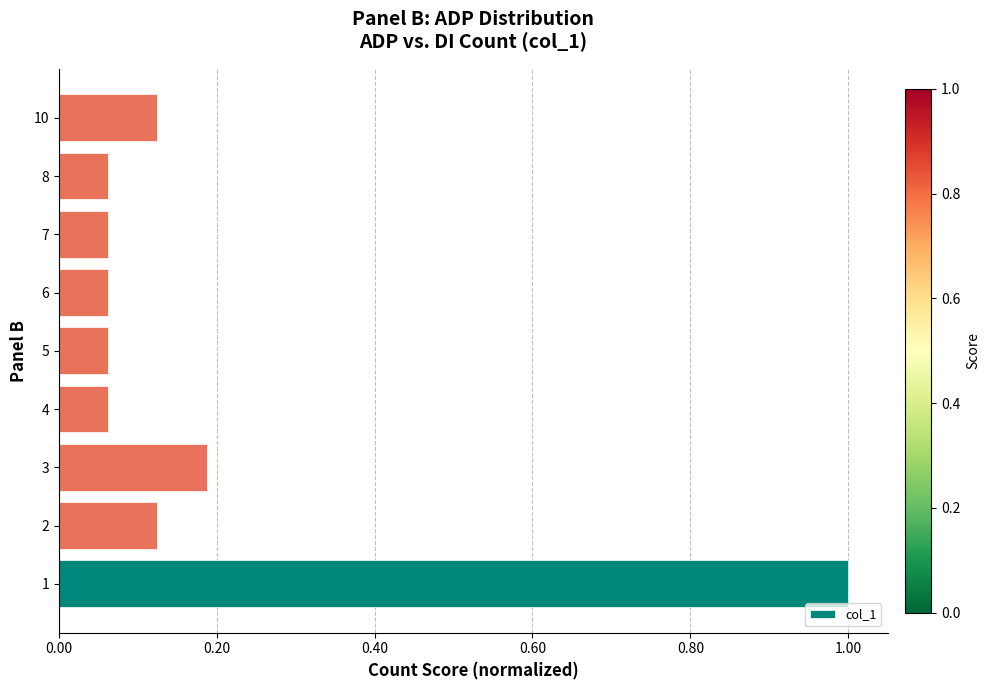

What is the change in value from 4 to 10?

+0.1